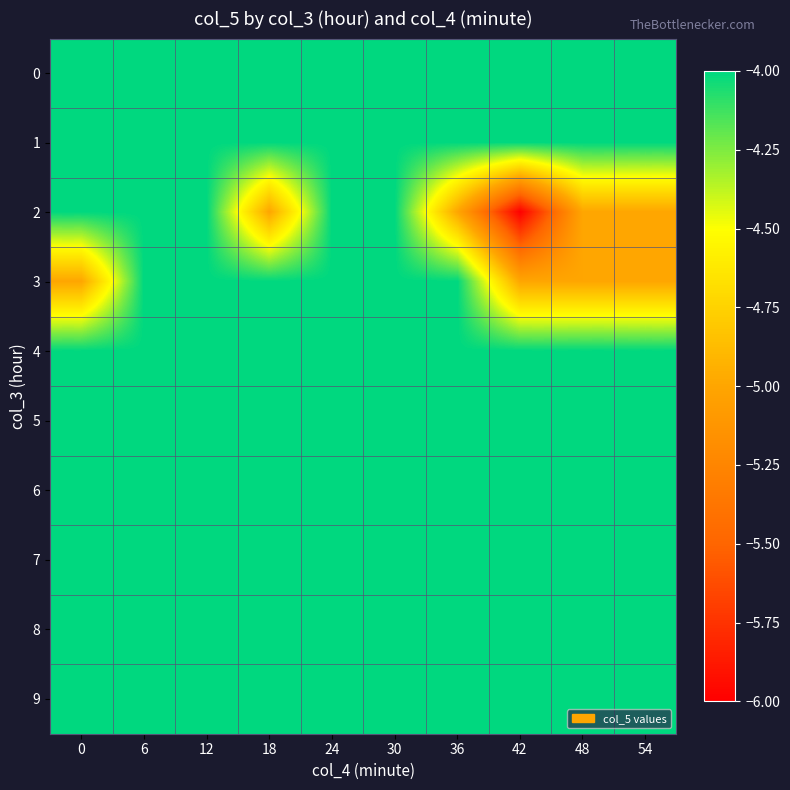

At 30, list the series in order from largest to smallest.

0, 1, 2, 3, 4, 5, 6, 7, 8, 9